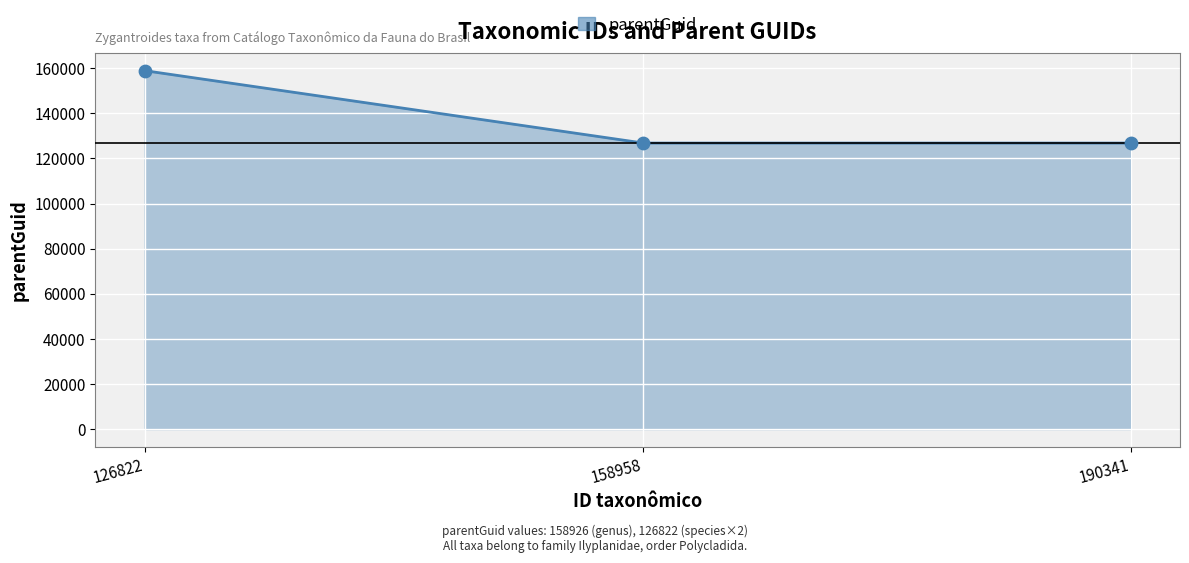

Approximately how many times larger is the value at 158958 compared to 190341?

1.0